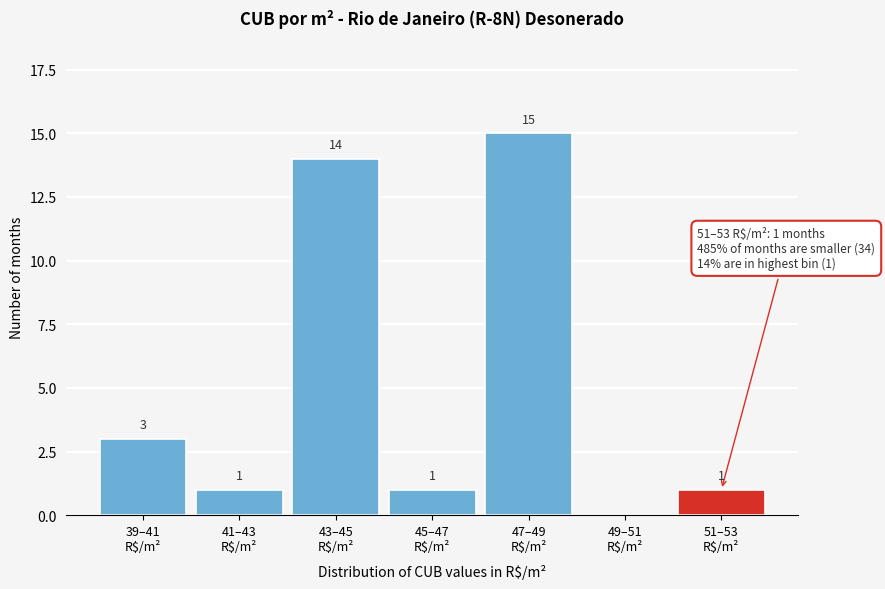

What is the sum of all values?

35